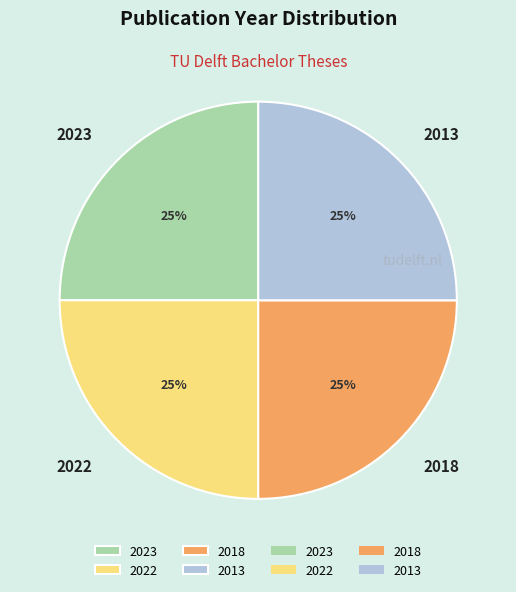

Is there any slice that represents more than half of the pie?

No